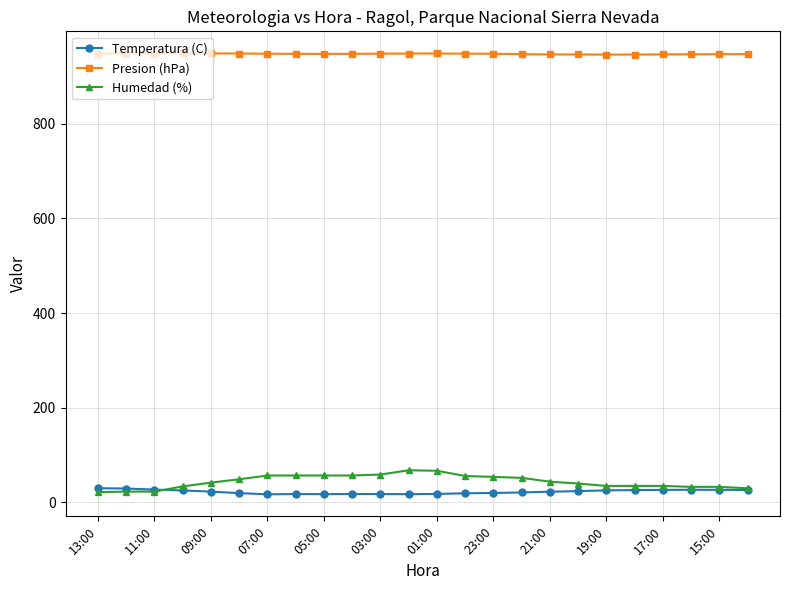

What is the greatest value displayed?

948.3